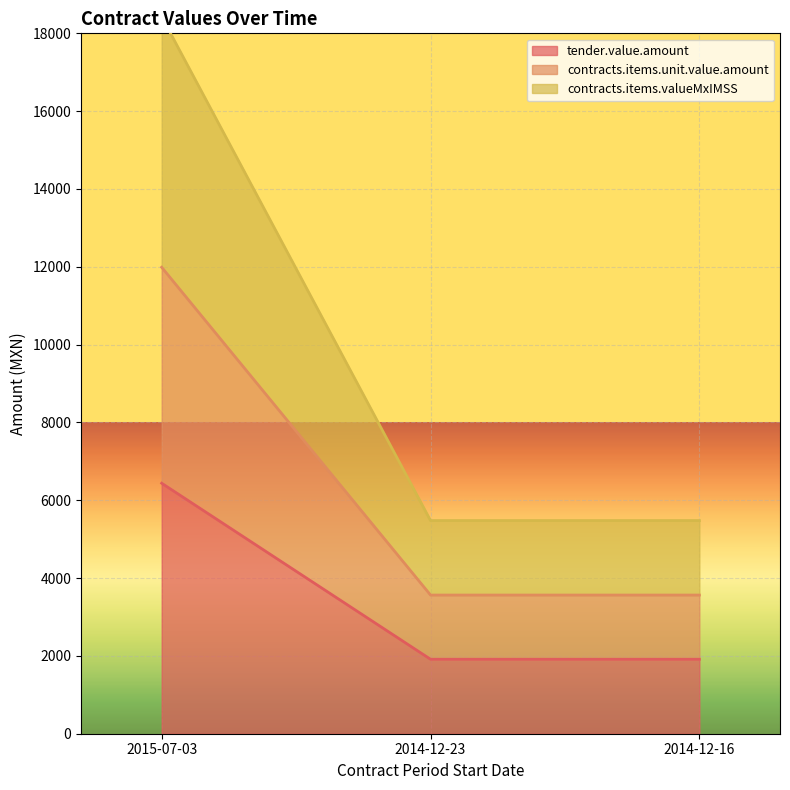

List the series in order of their overall mean, highest first.

contracts.items.valueMxIMSS, contracts.items.unit.value.amount, tender.value.amount